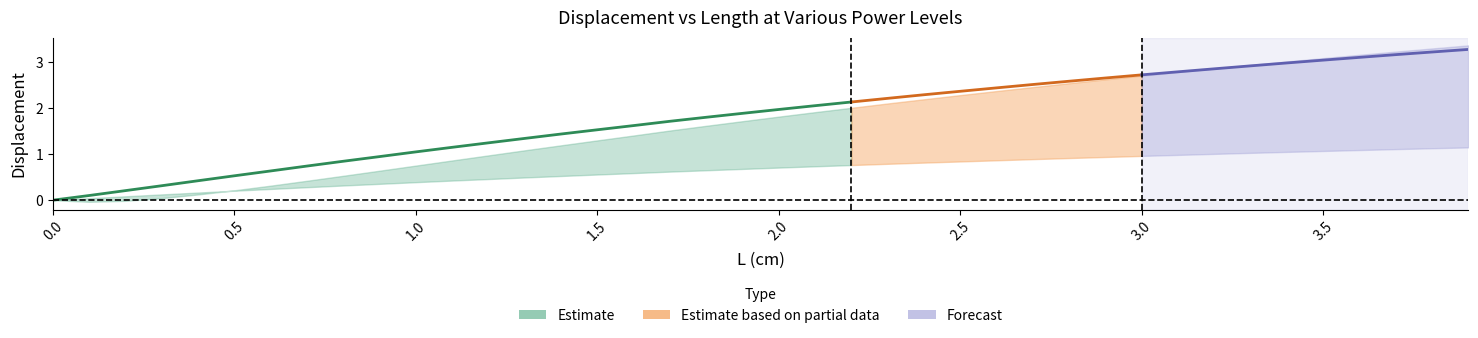

What is the label of the 38th point from the left?

3.7